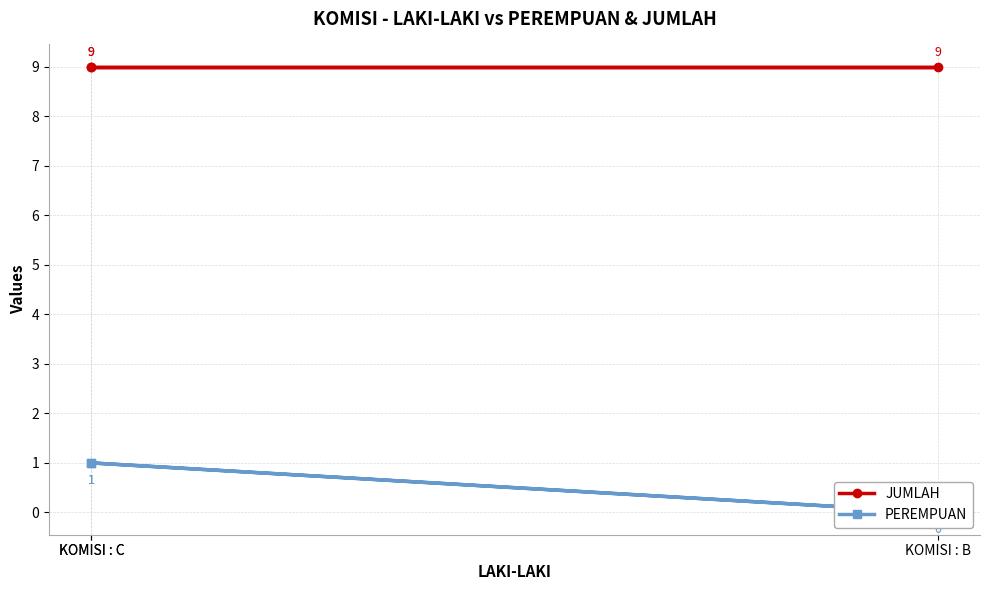

Between KOMISI : C and KOMISI : B, which series saw the biggest shift?

PEREMPUAN